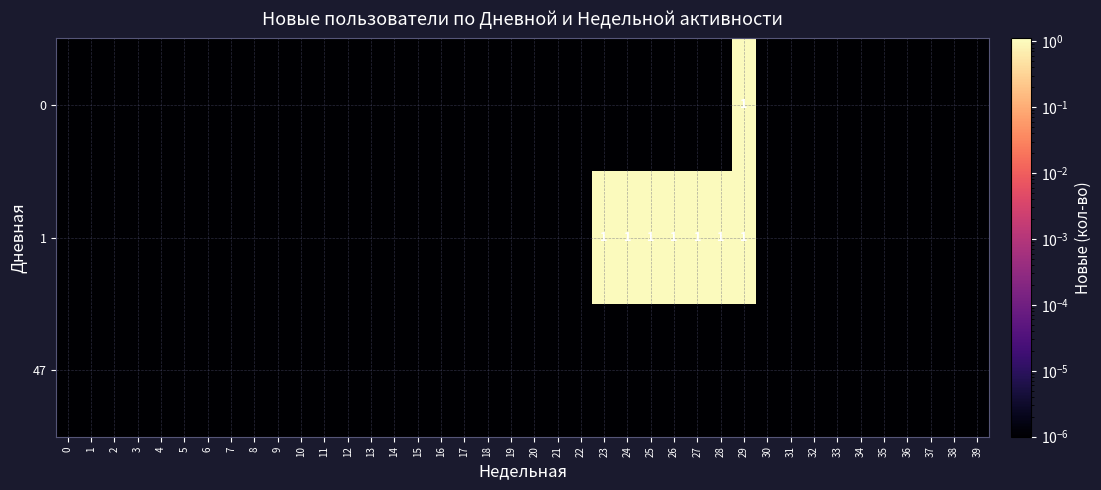

At how many categories does at least one series exceed 0?

40